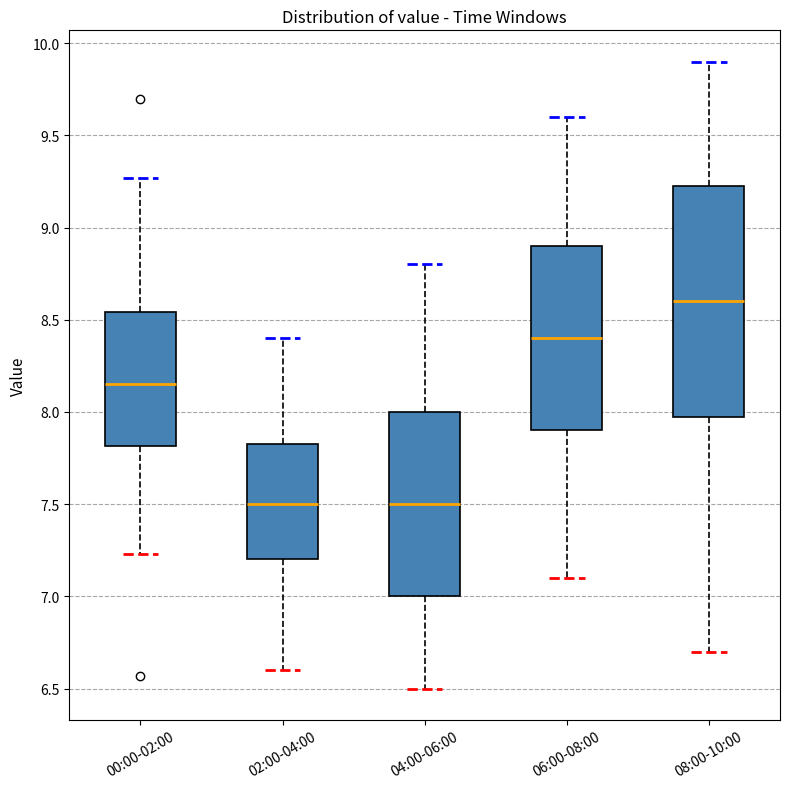

Where does the median line of the box for 02:00-04:00 sit on the y-axis? The values are not printed on the chart, so give them approximately, as read against the axis.

7.50